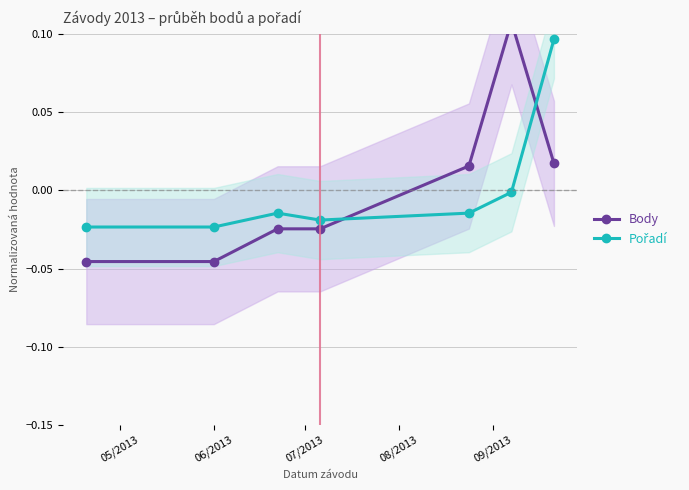

True or false: Body has a value of -0.1 at 05/2013.

False